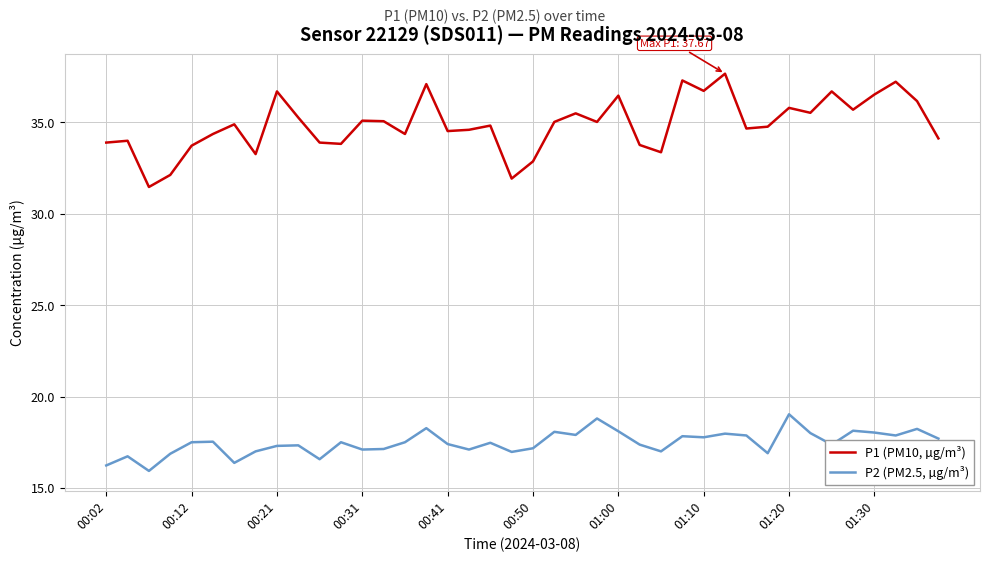

Rank the series by their maximum value, from lowest to highest.

P2 (PM2.5, µg/m³), P1 (PM10, µg/m³)